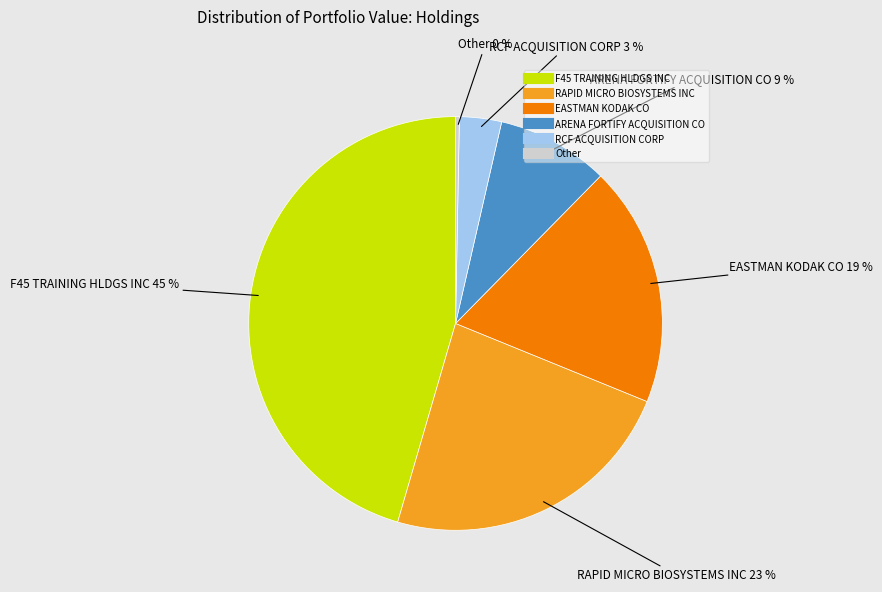

Combined, do RAPID MICRO BIOSYSTEMS INC and Other account for over 50%?

No